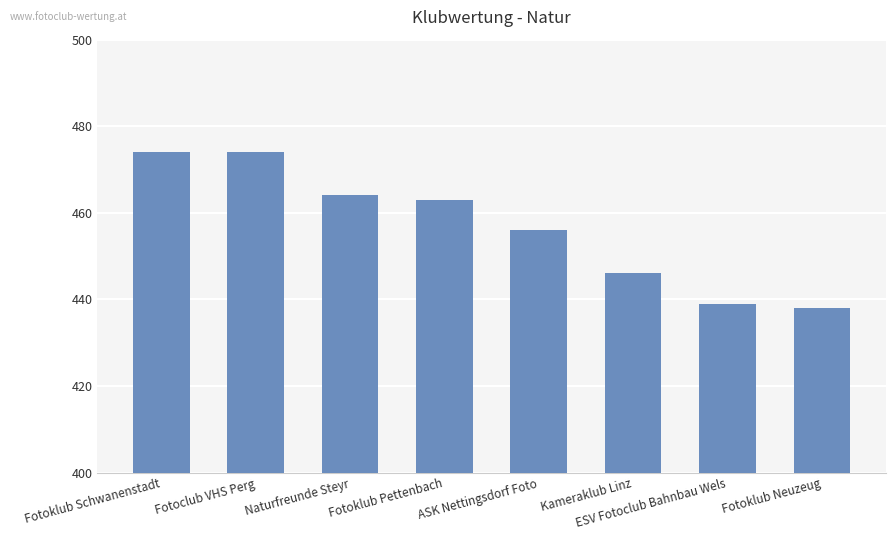

What is the minimum value shown in the chart?

438